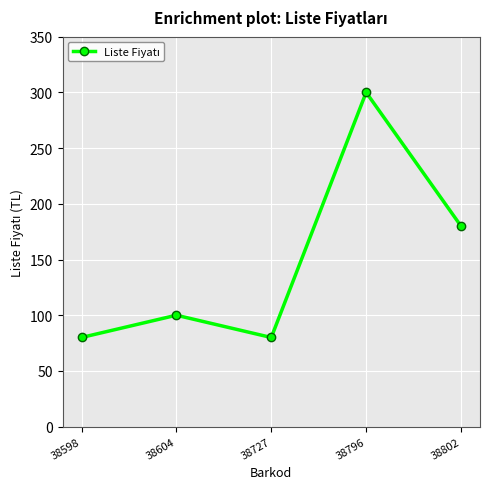

What is the average value?

148